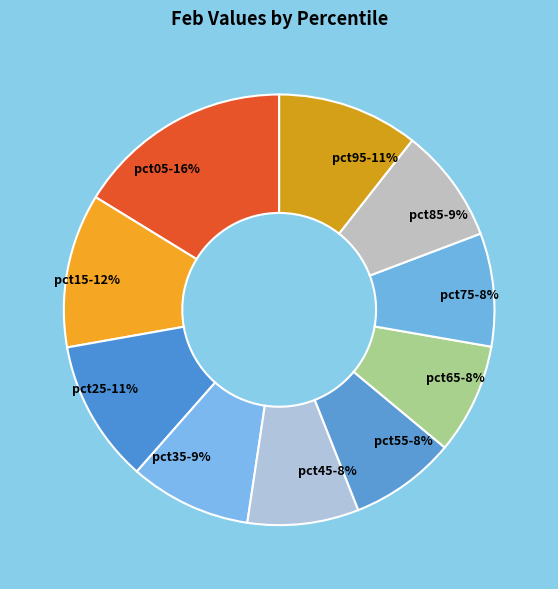

To the nearest percent, what is the difference between the largest and smallest slice percentages?

8%